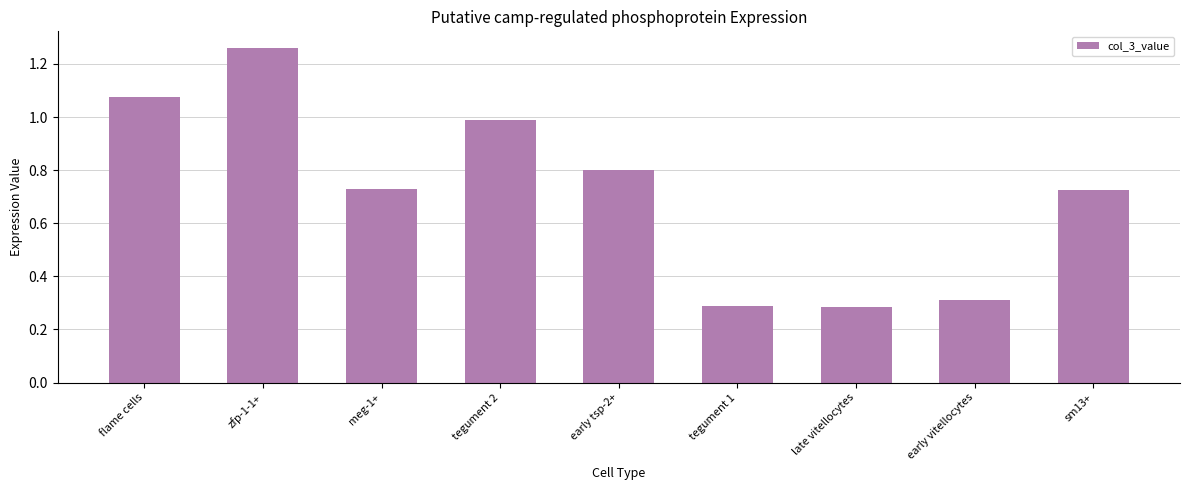

Between zfp-1-1+ and meg-1+, which is larger?

zfp-1-1+